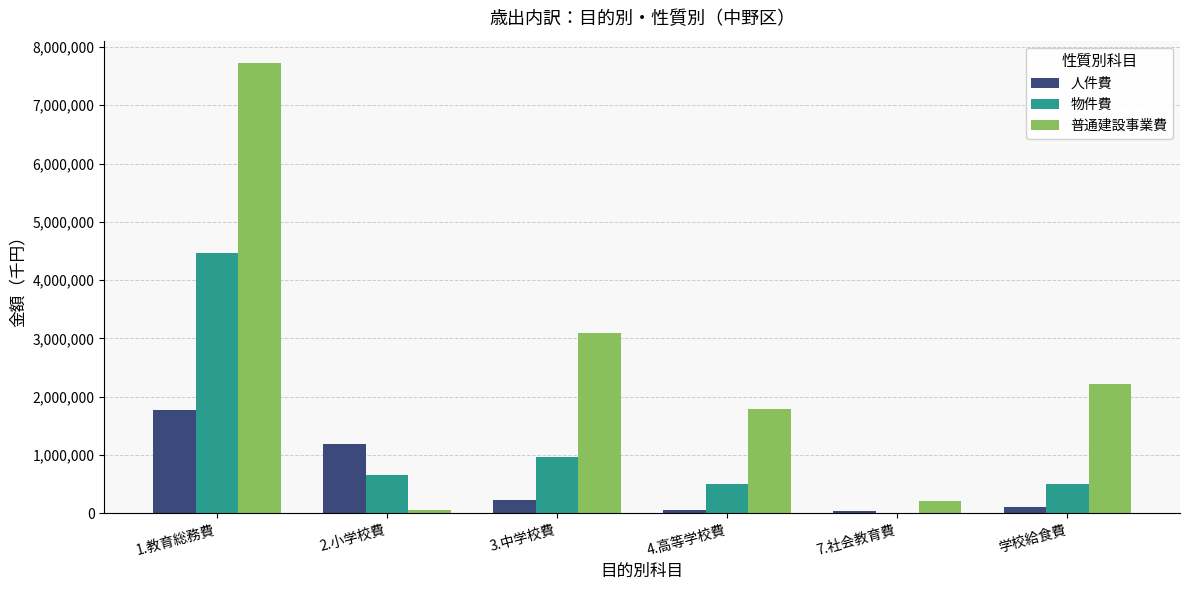

What is the highest value of the 物件費 series?

4464778